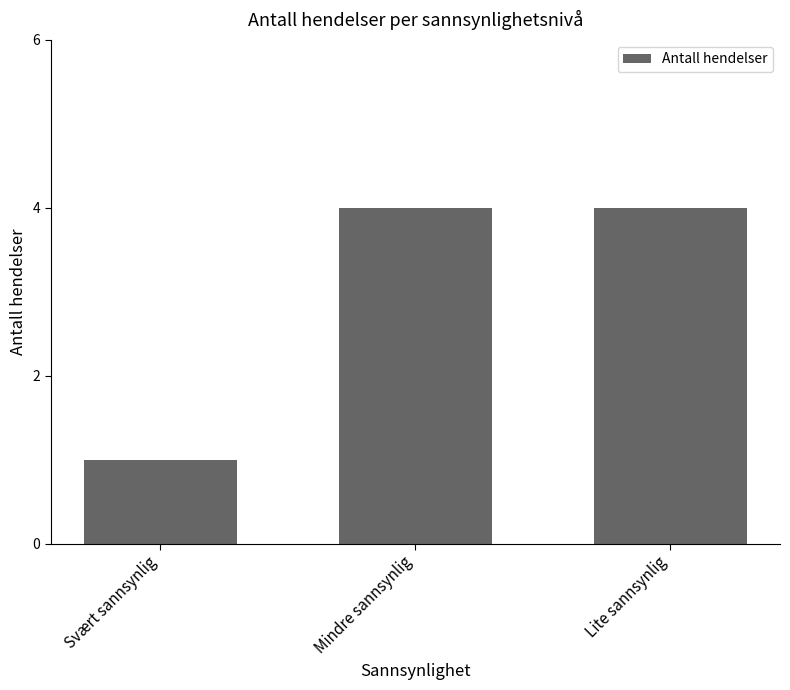

What is the label of the 3rd bar from the left?

Lite sannsynlig